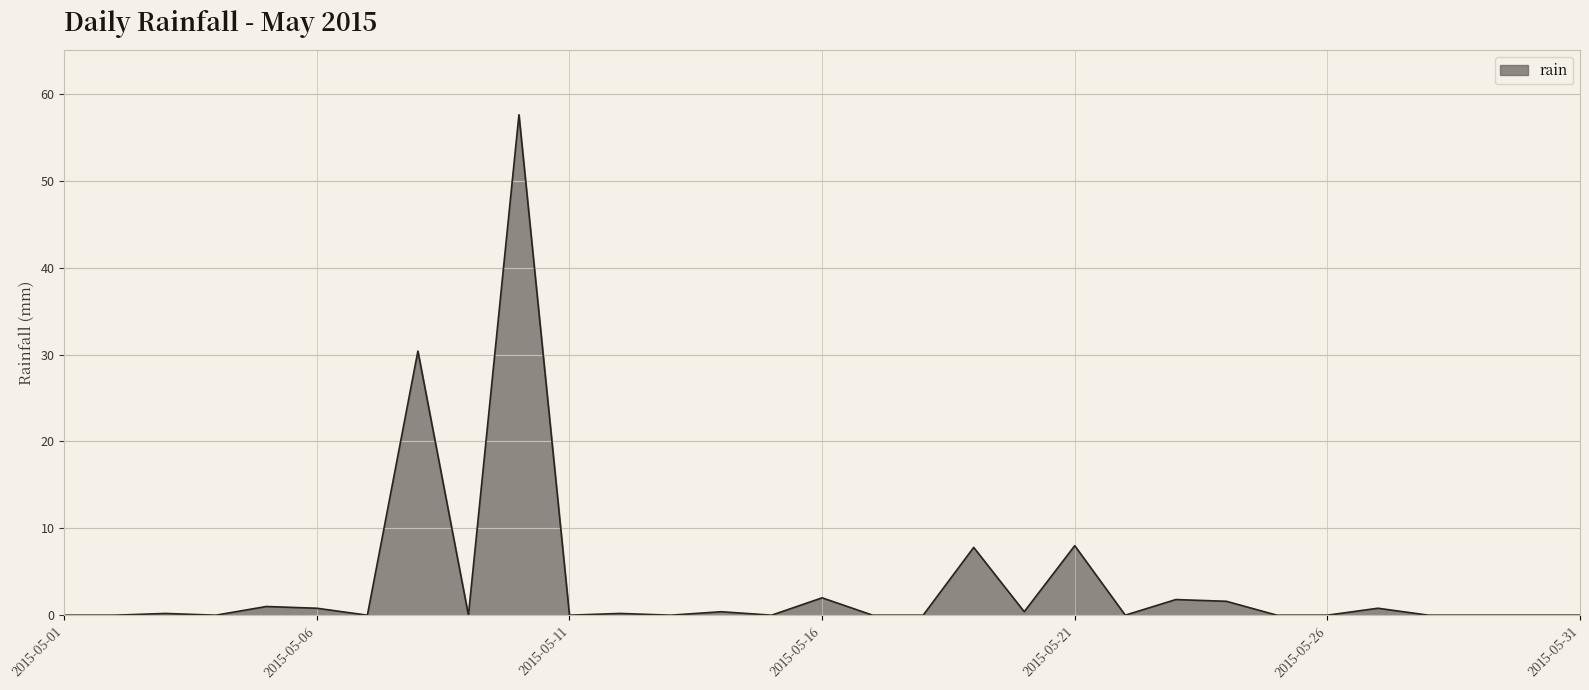

What is the maximum value shown in the chart?

57.6